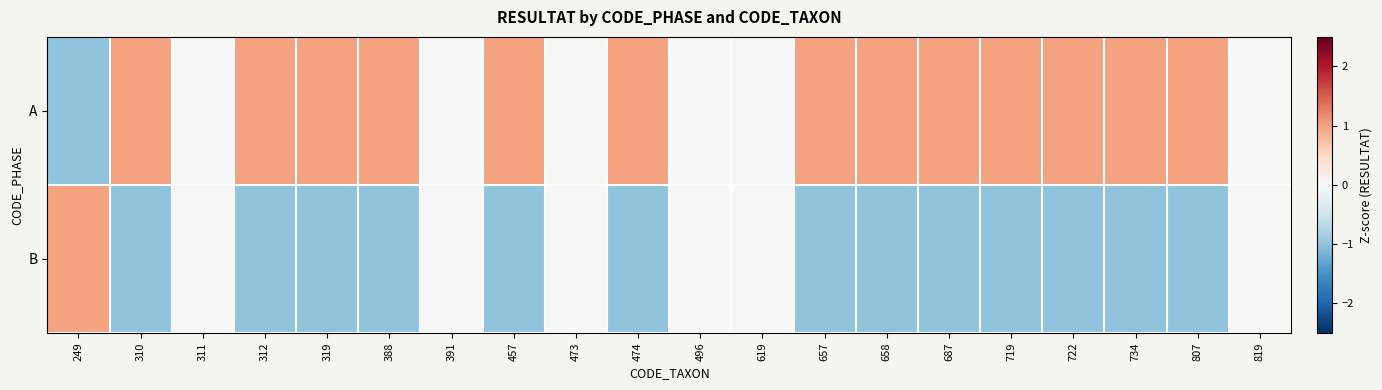

Reading left to right, extract all data points from this chart.

A: 249=-1	310=1	311=0	312=1	319=1	388=1	391=0	457=1	473=0	474=1	496=0	619=0	657=1	658=1	687=1	719=1	722=1	734=1	807=1	819=0
B: 249=1	310=-1	311=0	312=-1	319=-1	388=-1	391=0	457=-1	473=0	474=-1	496=0	619=0	657=-1	658=-1	687=-1	719=-1	722=-1	734=-1	807=-1	819=0